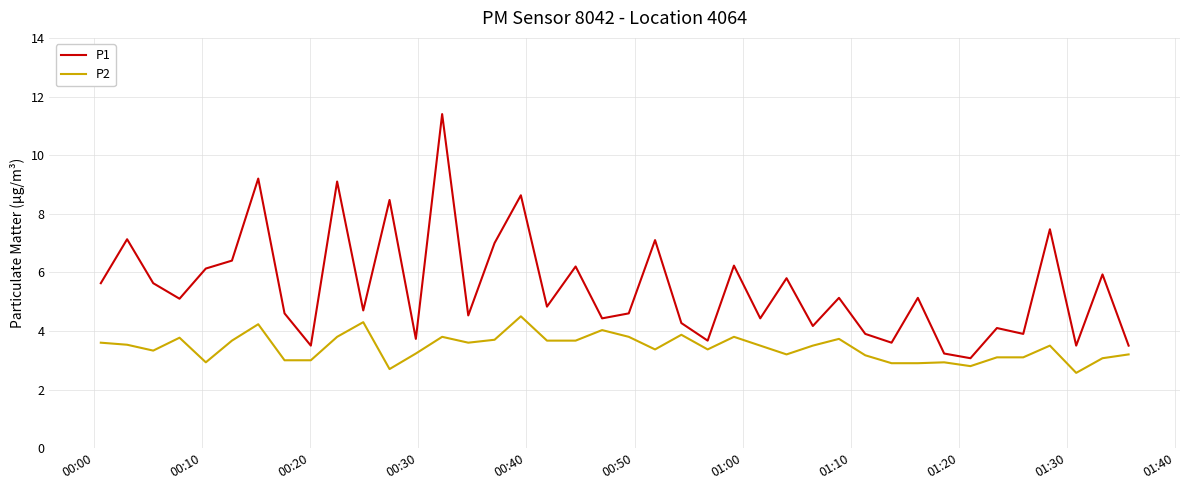

Rank the series by their maximum value, from highest to lowest.

P1, P2